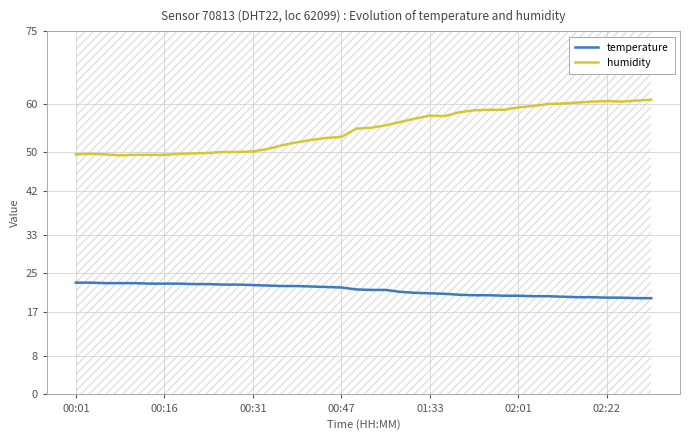

Reading right to left, extract all data points from this chart.

temperature: 19.9	19.9	20.0	20.0	20.1	20.1	20.2	20.3	20.3	20.4	20.4	20.5	20.5	20.6	20.8	20.9	21.0	21.2	21.6	21.6	21.7	22.1	22.2	22.3	22.4	22.4	22.5	22.6	22.7	22.7	22.8	22.8	22.9	22.9	22.9	23.0	23.0	23.0	23.1	23.1
humidity: 60.9	60.7	60.5	60.6	60.5	60.3	60.1	60.0	59.6	59.3	58.8	58.8	58.7	58.3	57.5	57.6	57.0	56.3	55.6	55.1	54.9	53.2	53.0	52.6	52.1	51.5	50.7	50.2	50.1	50.1	49.9	49.8	49.7	49.5	49.5	49.5	49.4	49.6	49.7	49.6